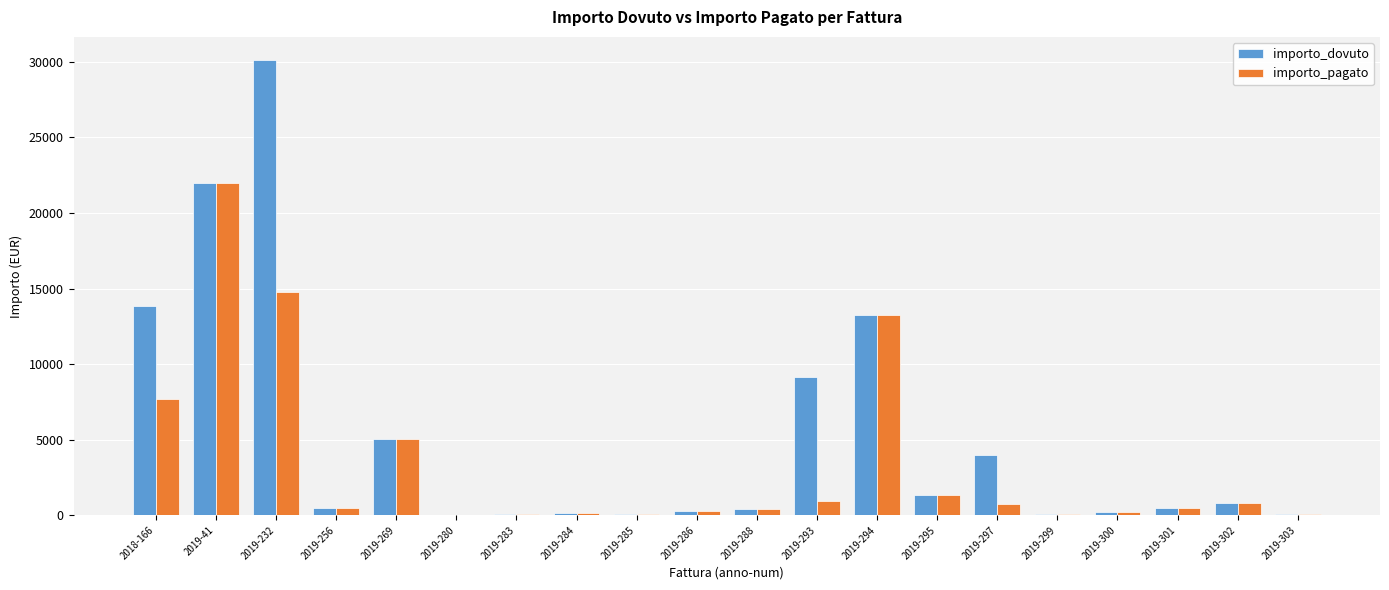

Between 2018-166 and 2019-285, which series saw the biggest shift?

importo_dovuto